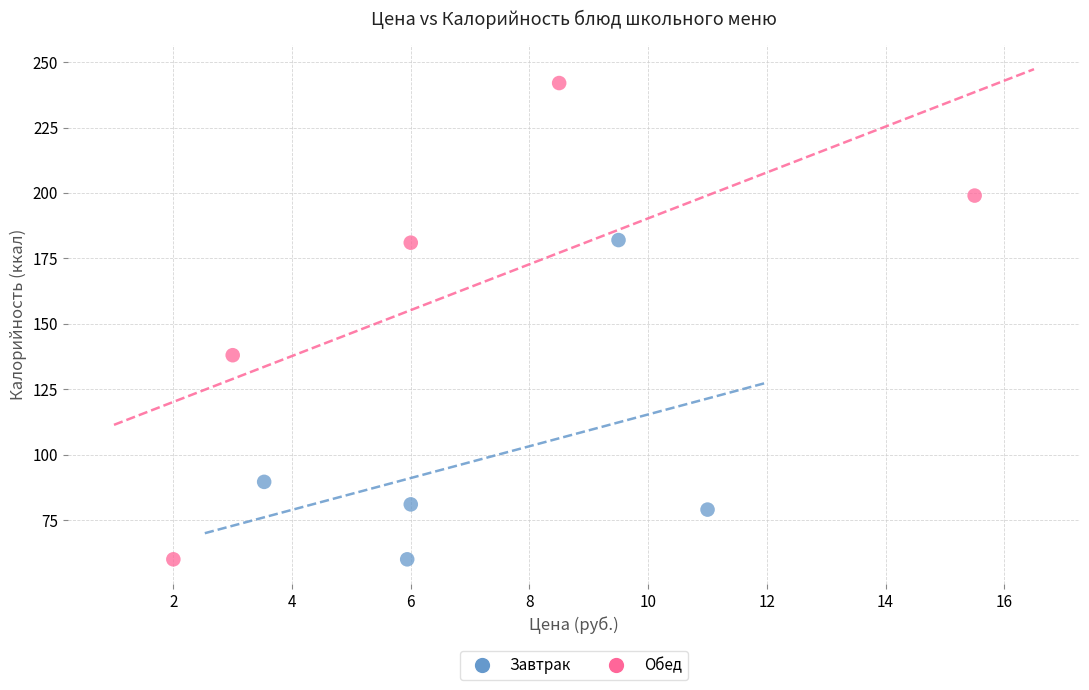

Which series has the largest Y range (max minus min)?

Обед